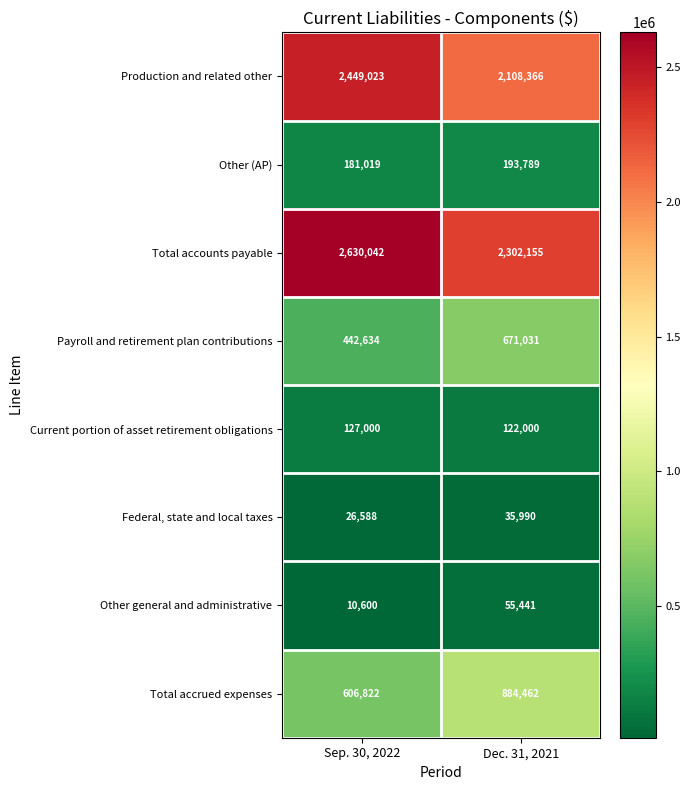

Count the number of categories in the chart.

2